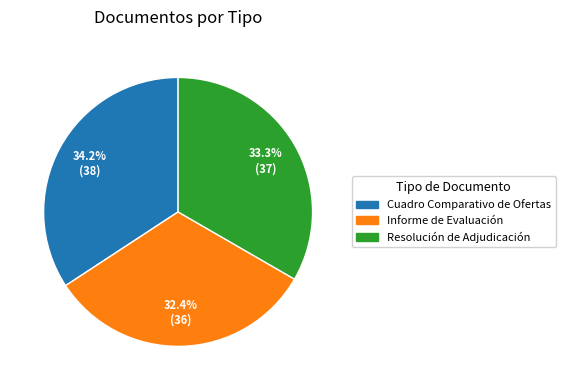

Does Informe de Evaluación account for over 50% of the chart?

No